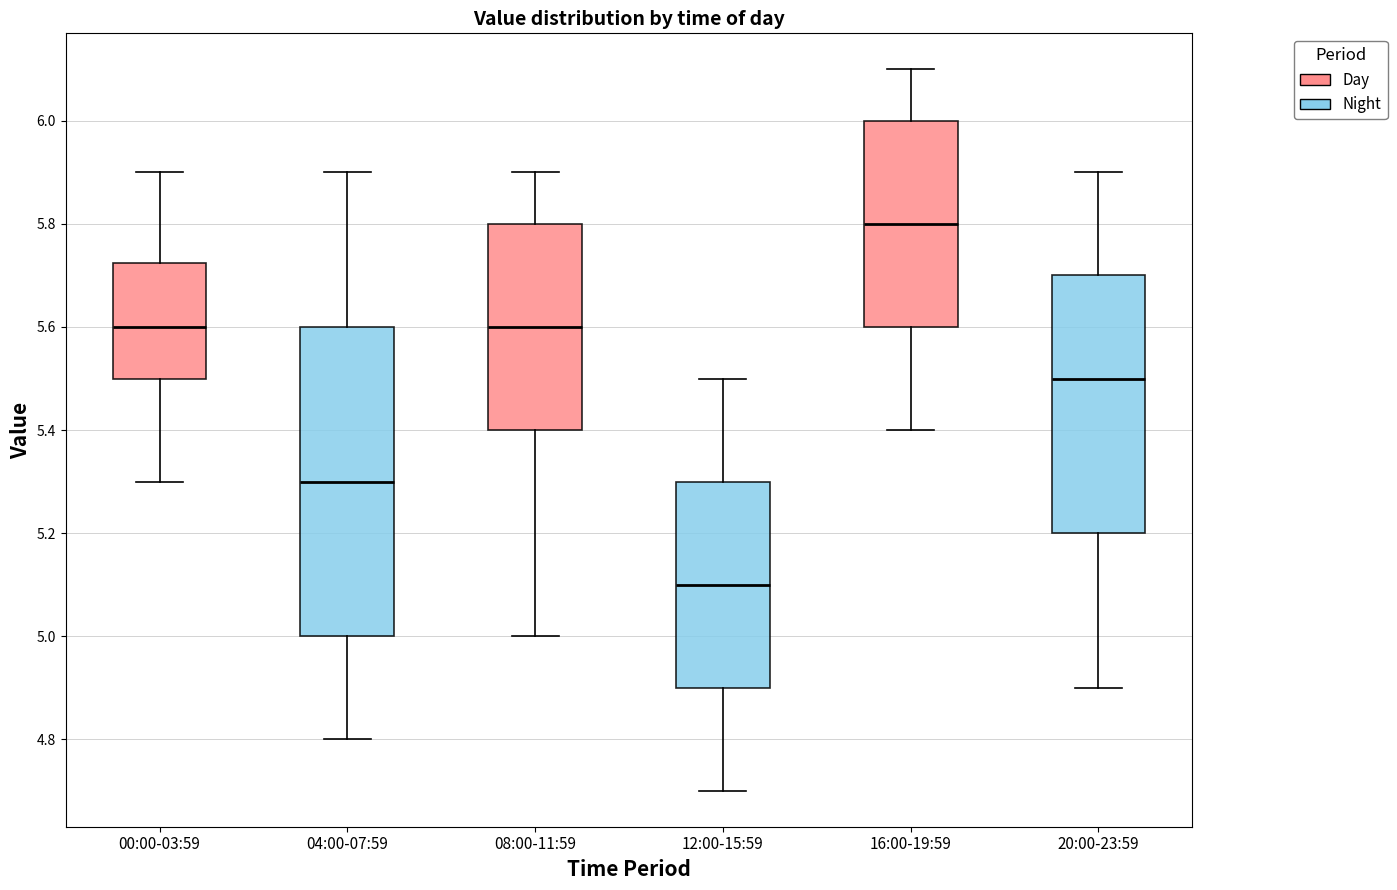

Which box has the highest median line?

16:00-19:59